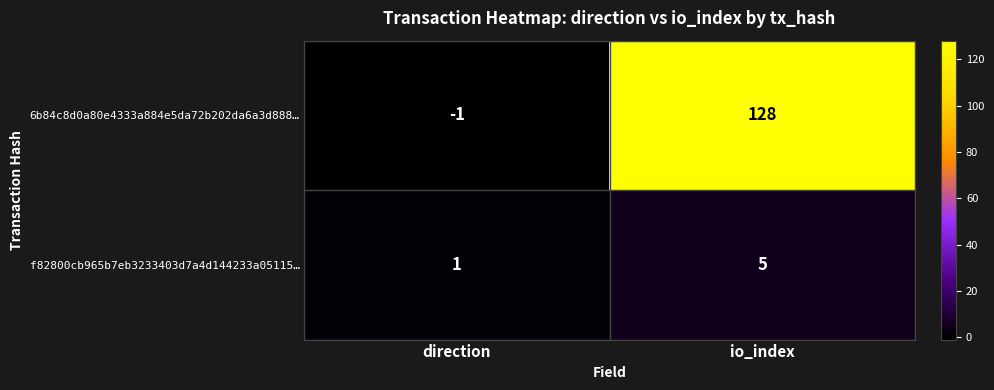

Where is f82800cb965b7eb3233403d7a4d144233a05115… nearest to the value 3?

direction